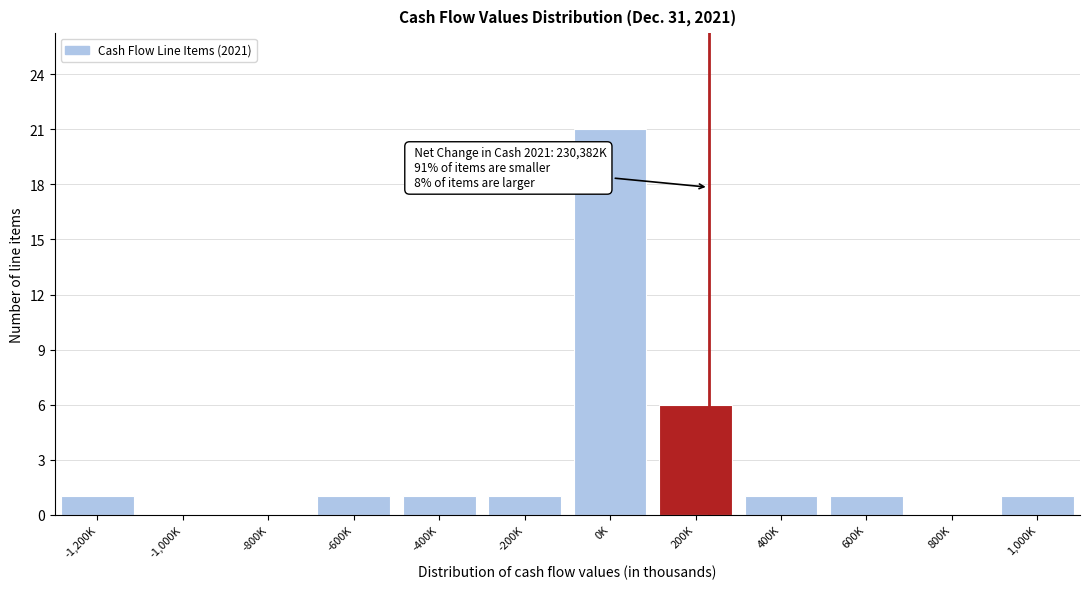

Reading left to right, transcribe all the data shown in this chart.

-1,200K=1	-1,000K=0	-800K=0	-600K=1	-400K=1	-200K=1	0K=21	200K=6	400K=1	600K=1	800K=0	1,000K=1